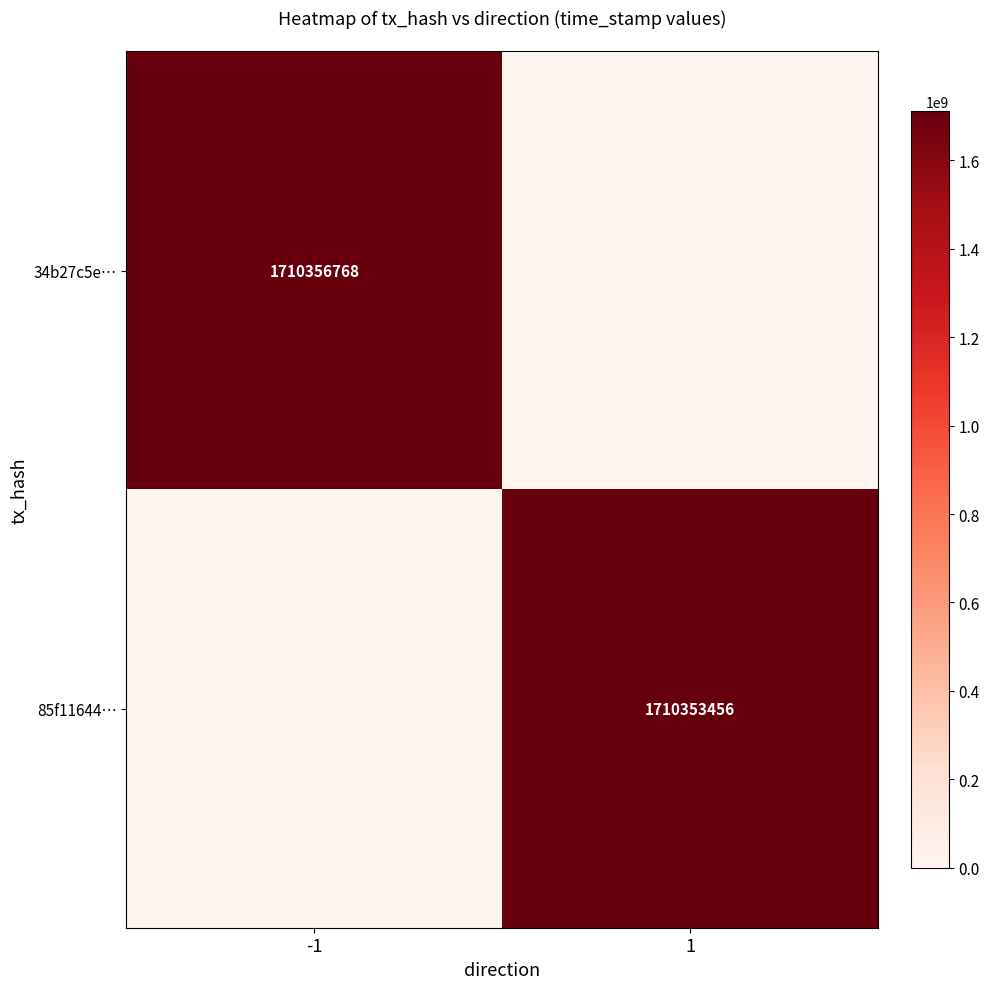

Is it true that 85f11644… equals 911700617 at 1?

False